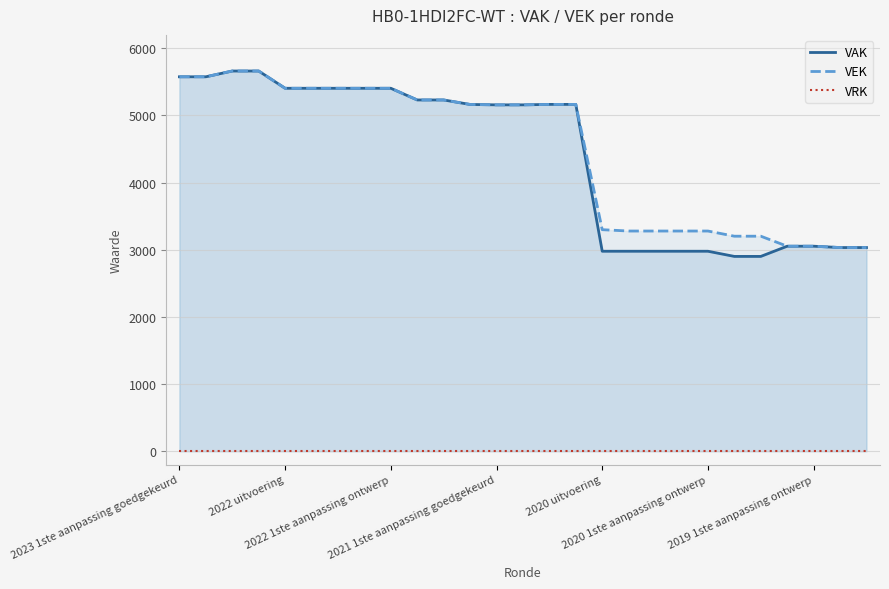

What is the lowest value of the VEK series?

3033